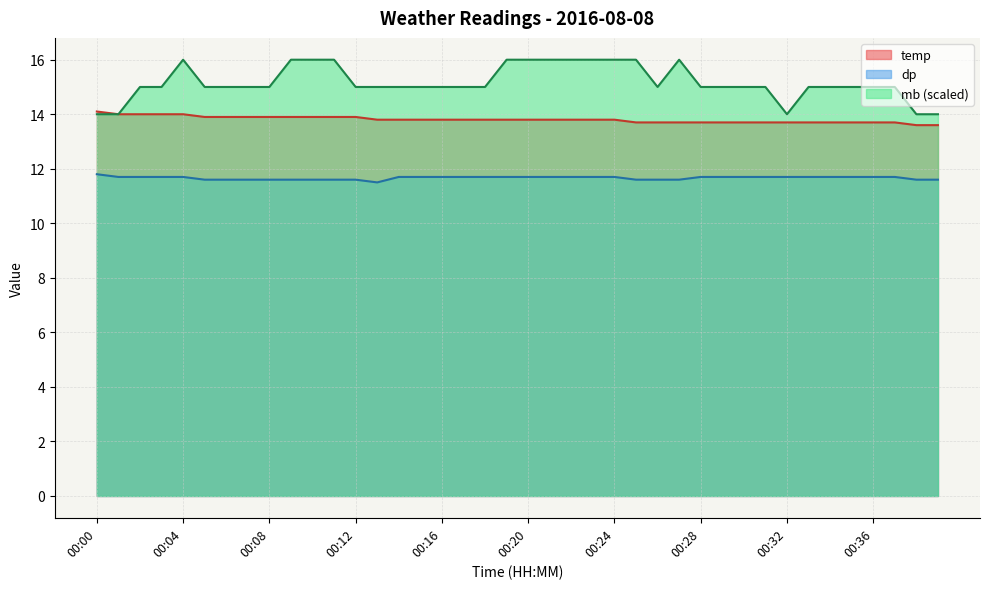

What is the value of the dp point at the 32nd from the left?

11.7